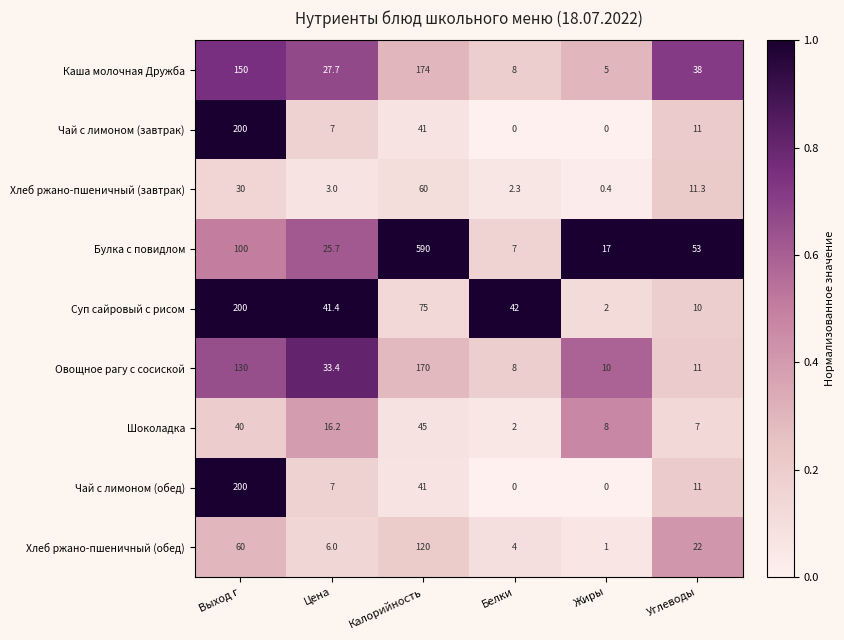

Which series has the largest range (max minus min)?

Булка с повидлом